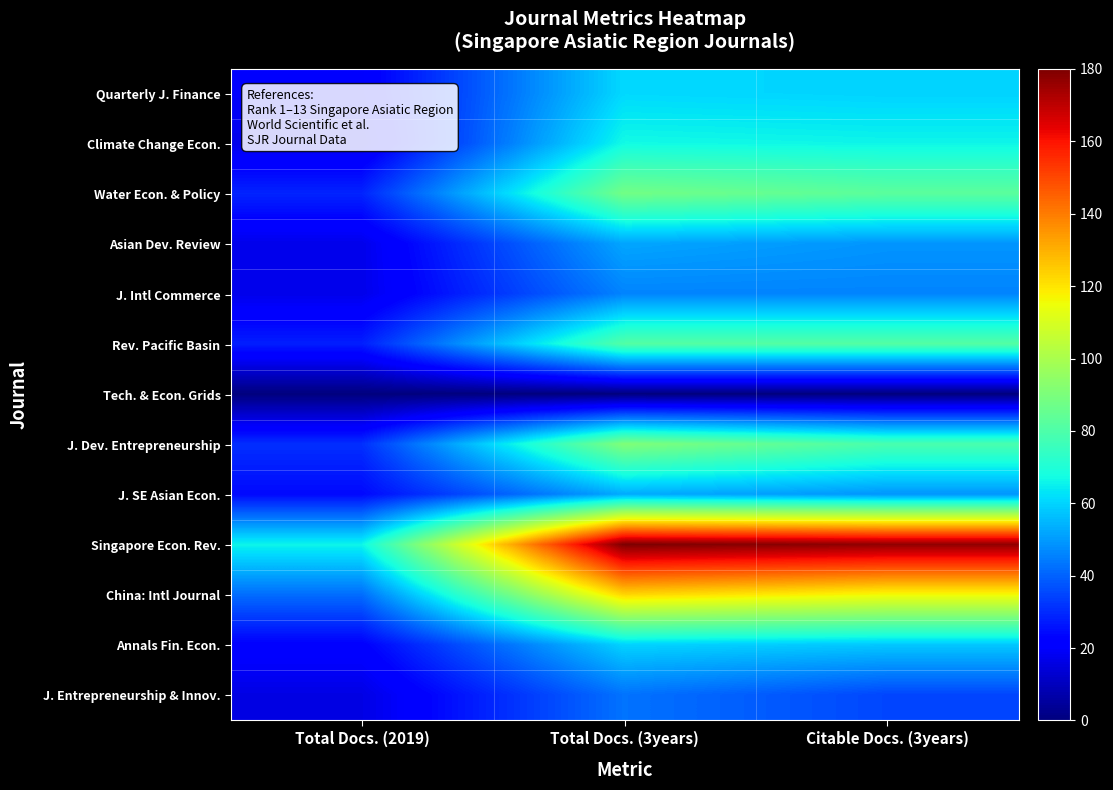

At Total Docs. (2019), list the series in order from smallest to largest.

Tech. & Econ. Grids, J. Entrepreneurship & Innov., Climate Change Econ., Asian Dev. Review, J. Intl Commerce, Quarterly J. Finance, Annals Fin. Econ., J. SE Asian Econ., Rev. Pacific Basin, Water Econ. & Policy, J. Dev. Entrepreneurship, China: Intl Journal, Singapore Econ. Rev.